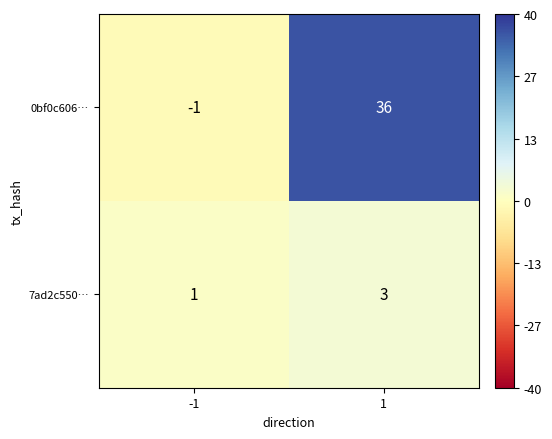

List the series in order of their peak value, highest first.

0bf0c606…, 7ad2c550…